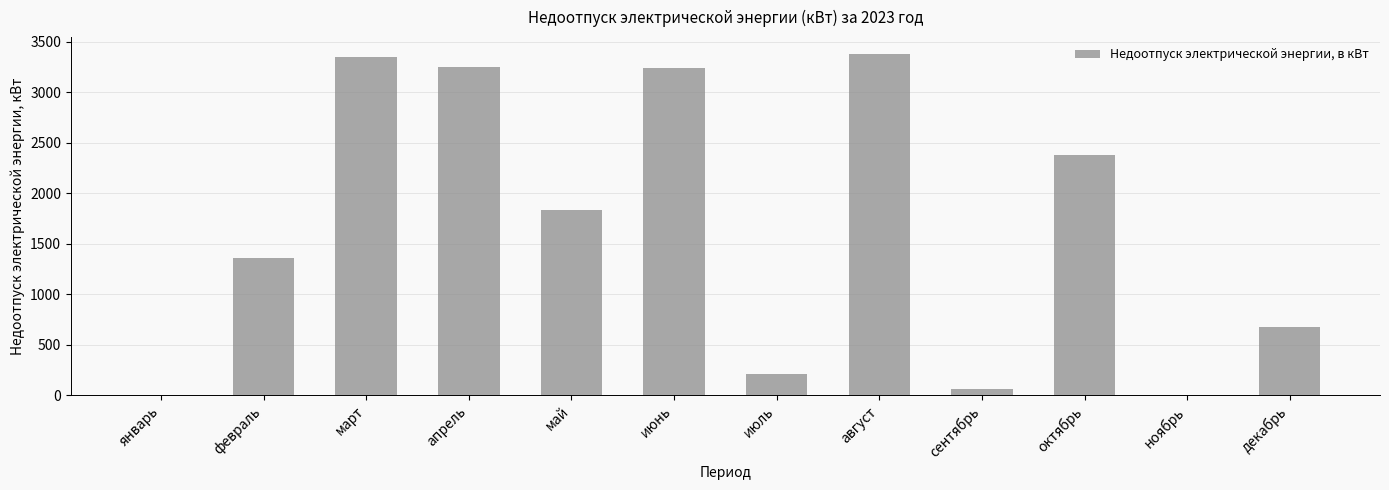

What is the greatest value displayed?

3377.6